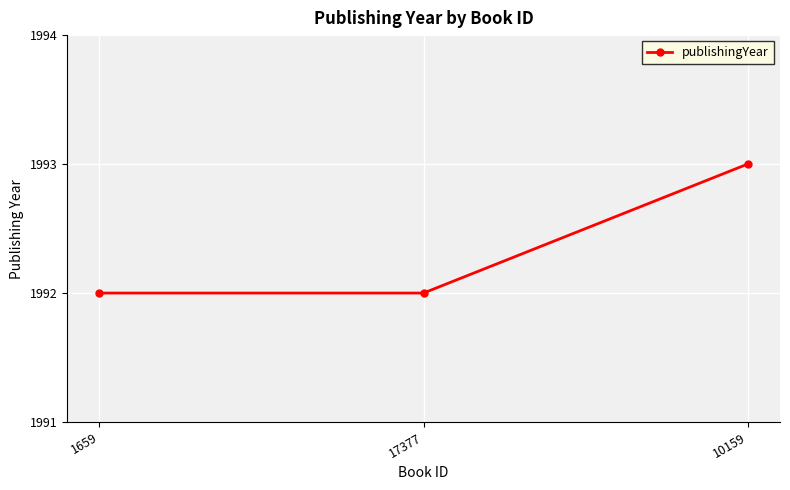

What is the maximum value shown in the chart?

1993